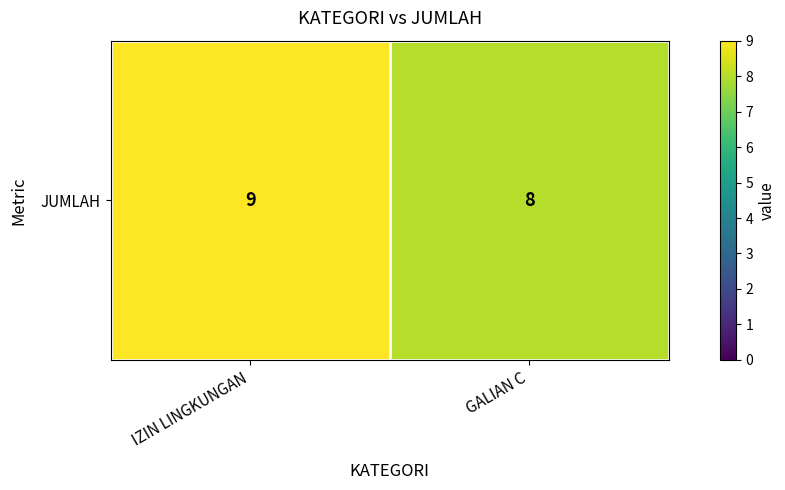

How many data points are less than 9?

1